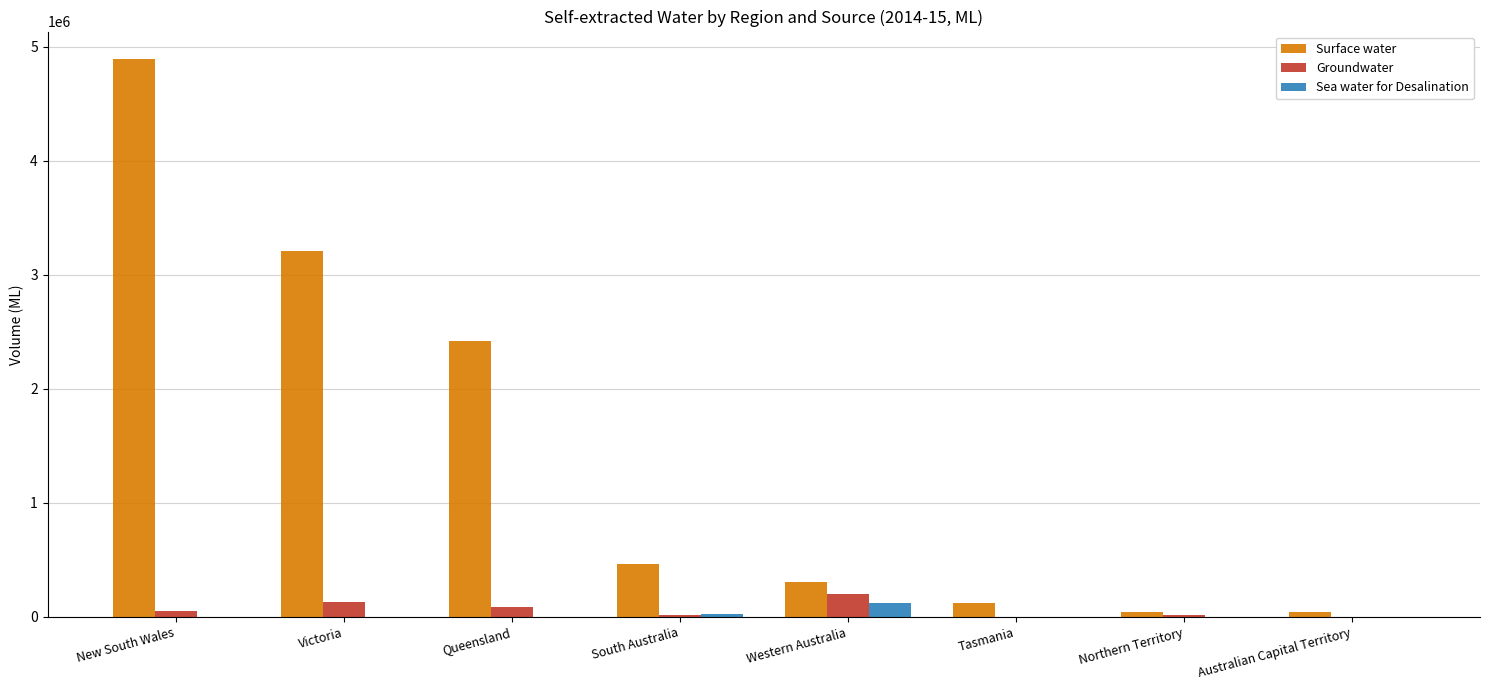

At which category does the chart reach its peak across all series?

New South Wales